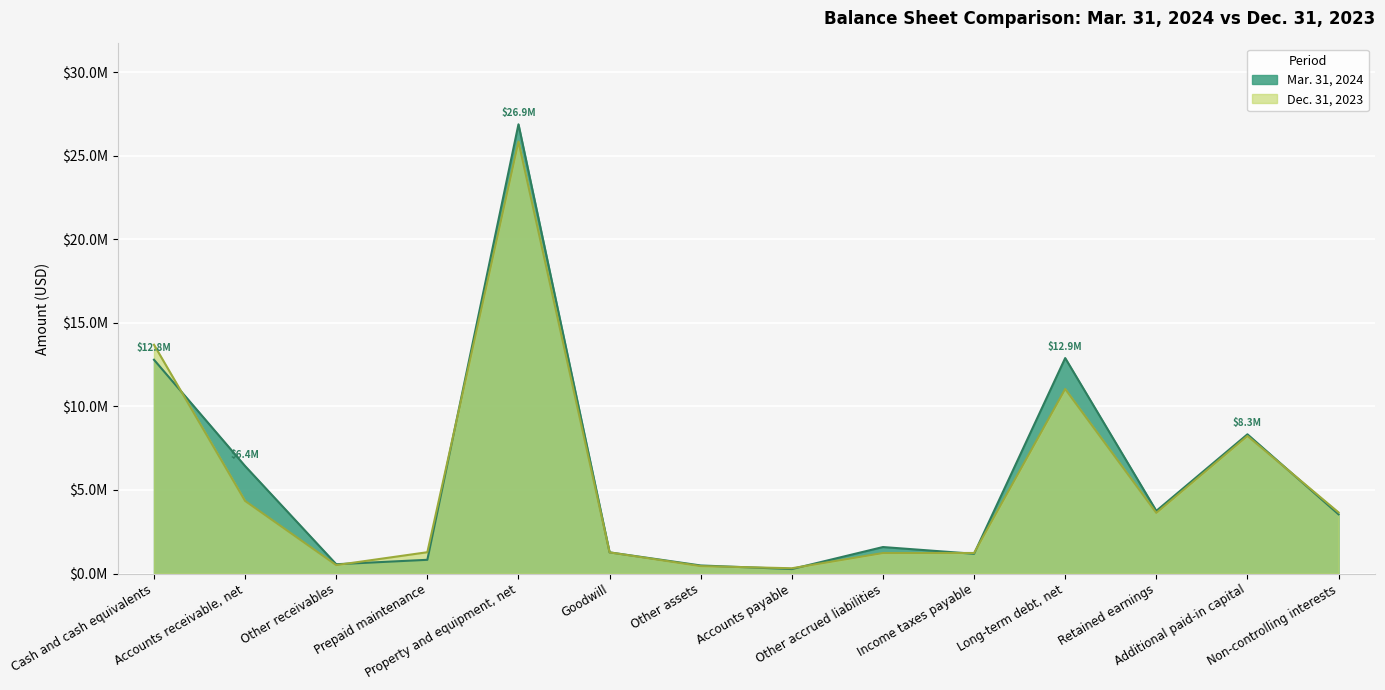

Between Property and equipment, net and Accounts payable, which is larger?

Property and equipment, net